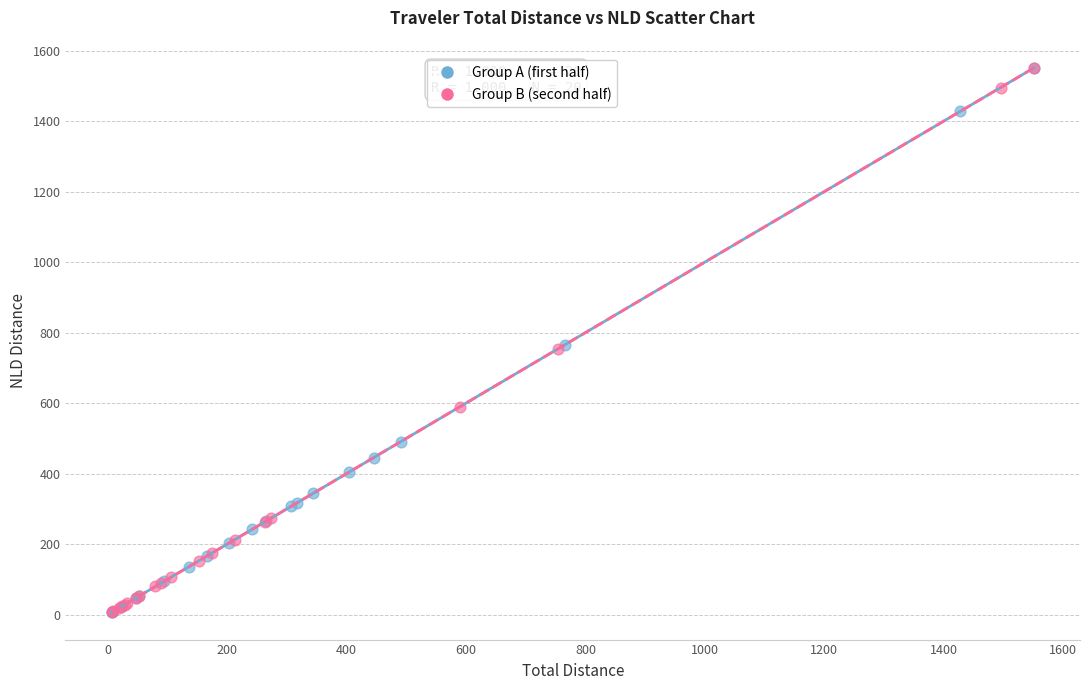

What are all the series names shown in the legend?

Group A (first half), Group B (second half)